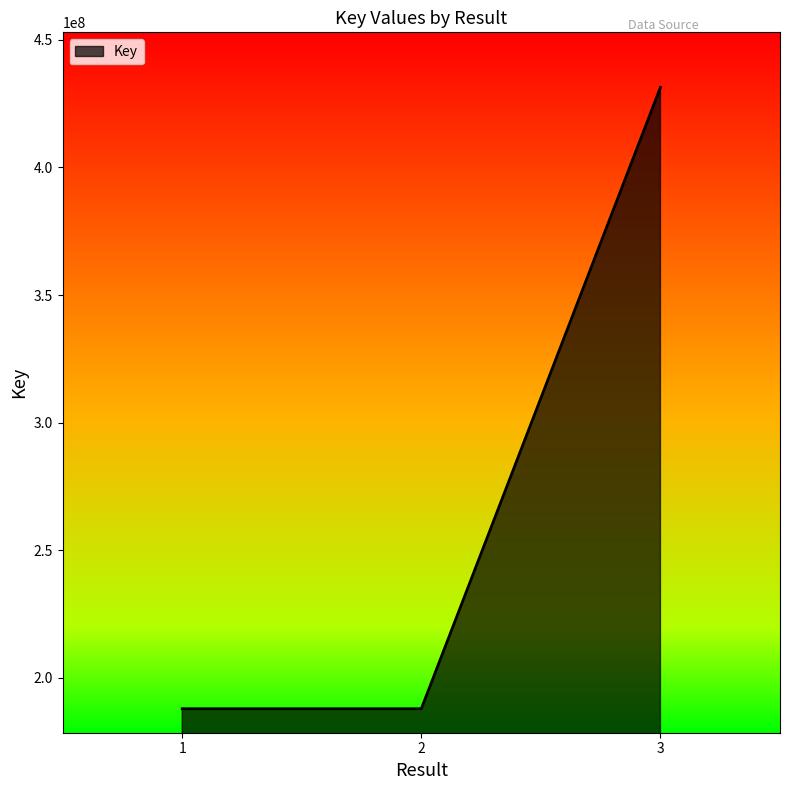

What is the difference between the maximum and minimum values?

243413923